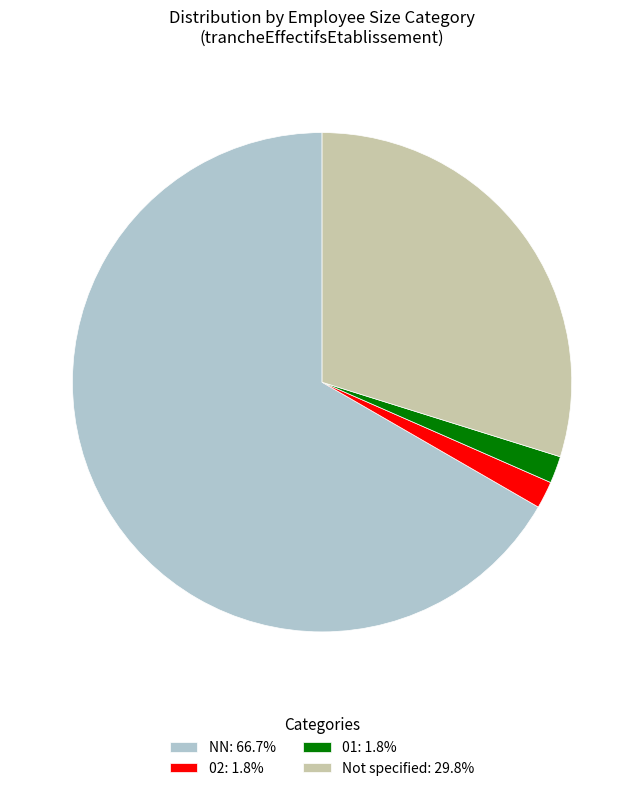

Approximately how many times larger is the value at NN: 66.7% compared to 02: 1.8%?

38.0